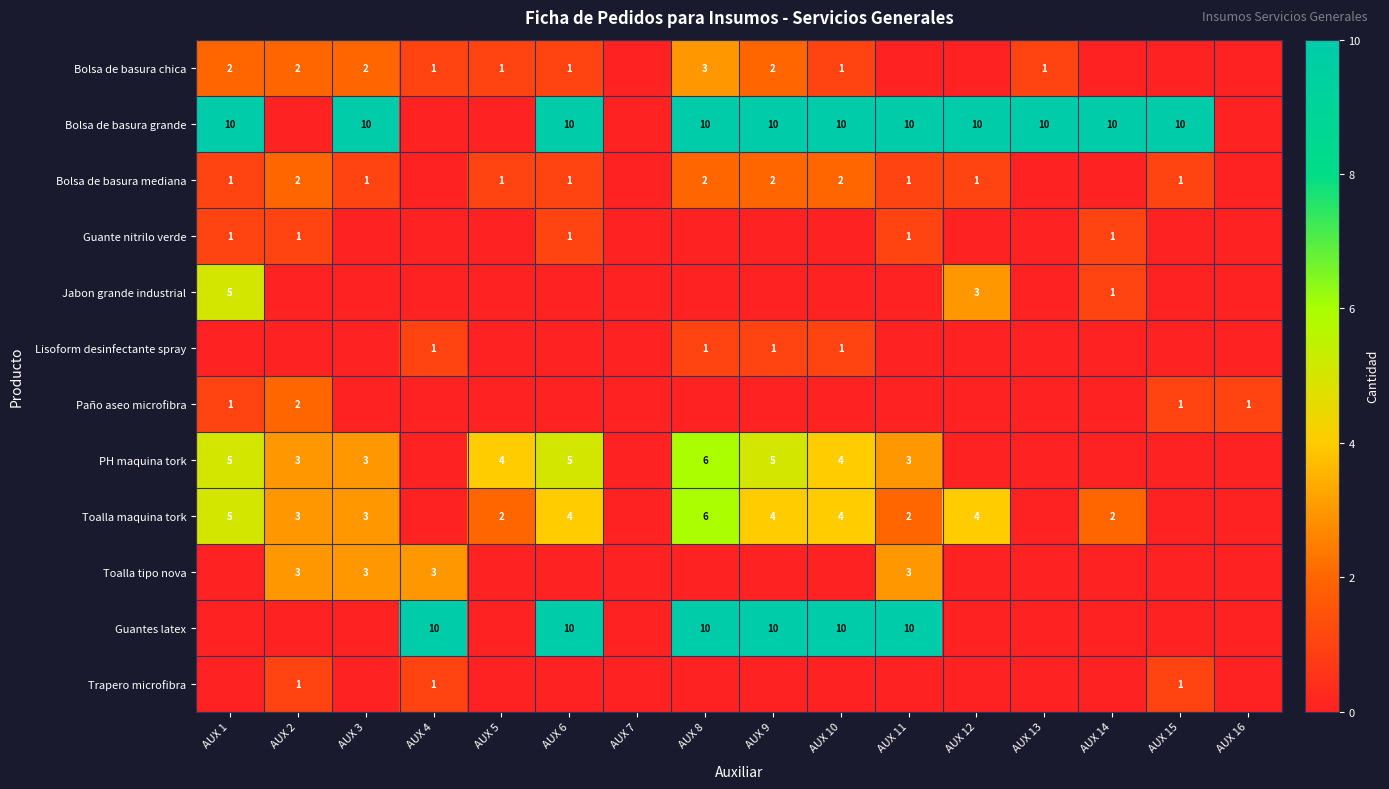

The value of Toalla maquina tork at AUX 11 is 1. True or false?

False